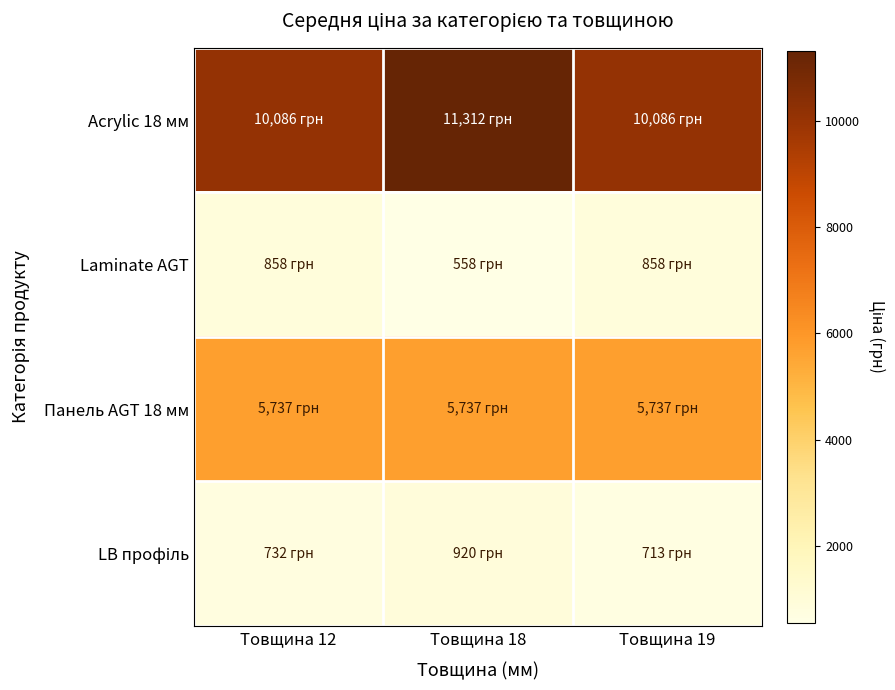

At how many categories does at least one series exceed 2137?

3